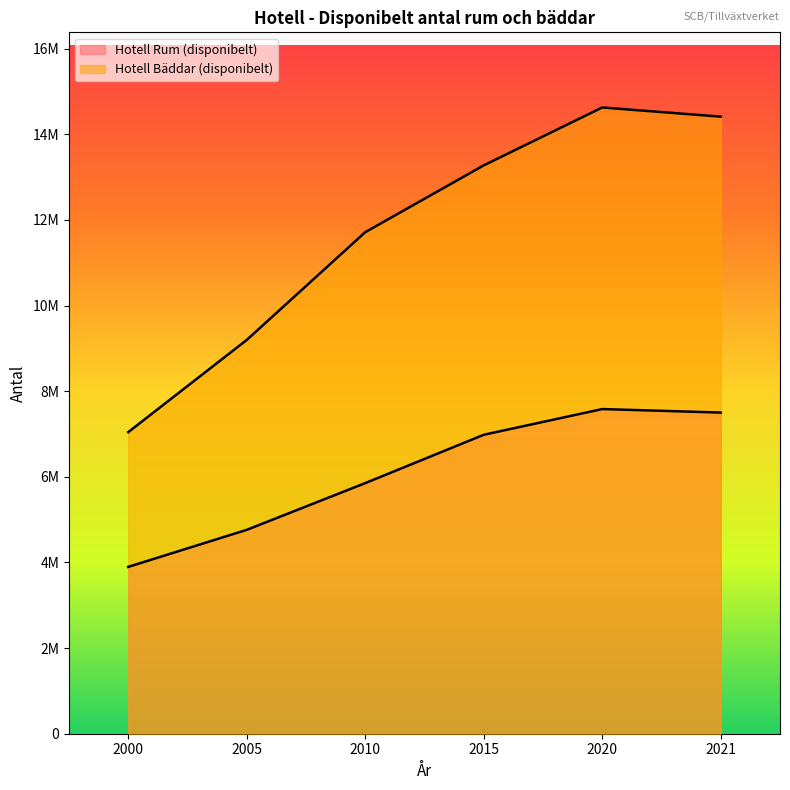

Reading left to right, what are all the values shown in this chart?

Hotell Rum (disponibelt): 3897282	4762083	5853609	6982601	7582841	7501191
Hotell Bäddar (disponibelt): 7044375	9198324	11714401	13275078	14626855	14412507